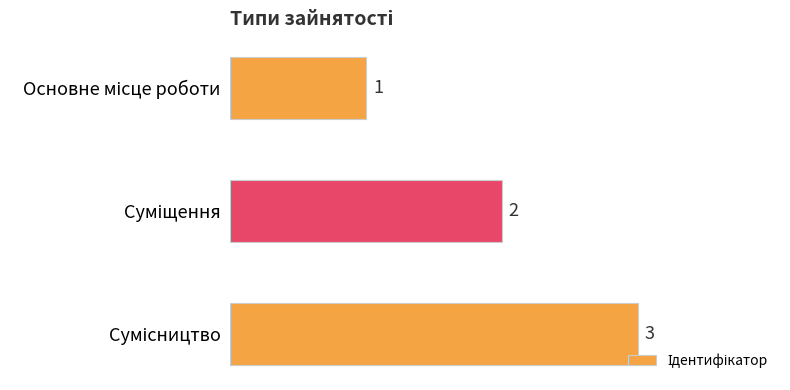

Does the chart contain stacked bars?

No